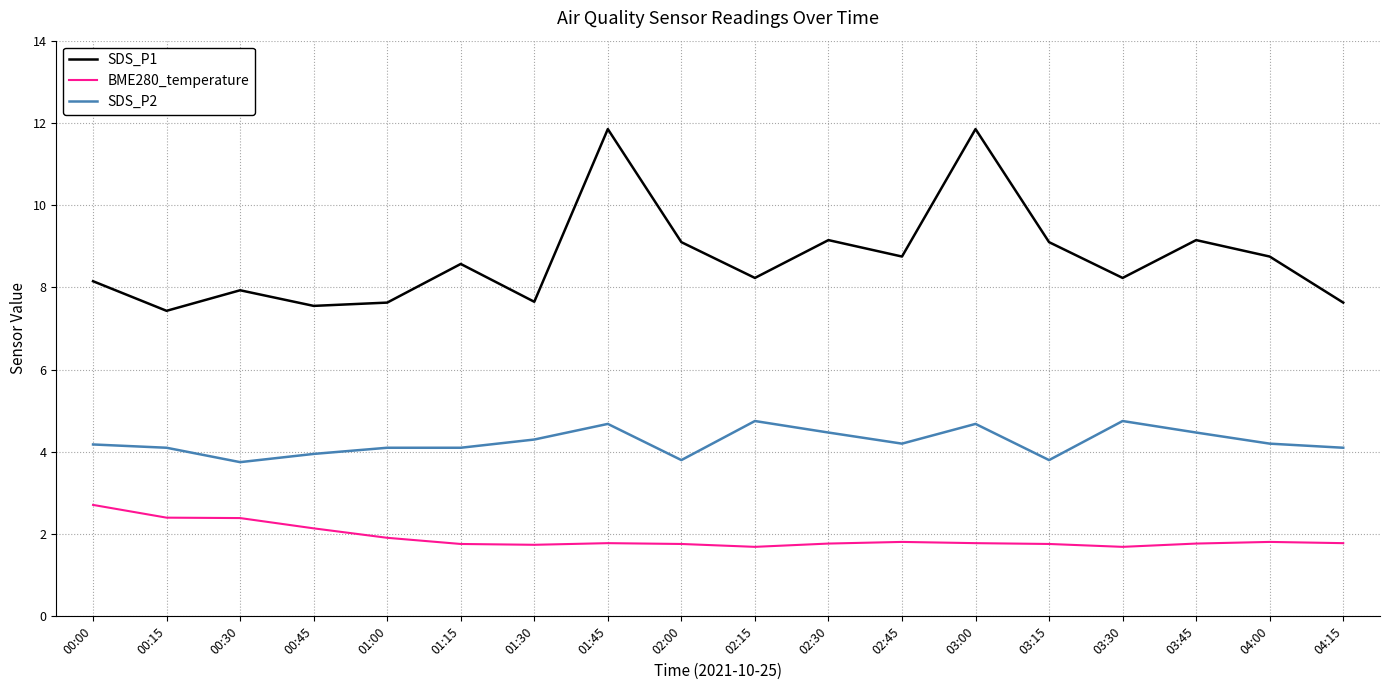

What is the difference between the highest and lowest values at 03:30?

6.5